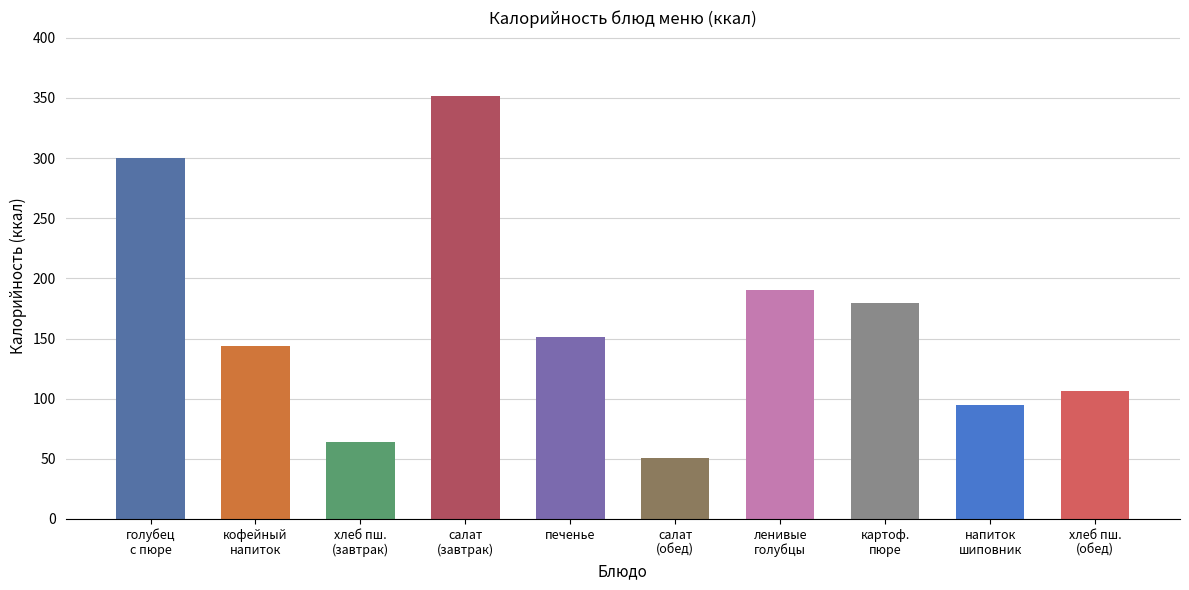

What is the label of the 5th bar from the right?

салат
(обед)